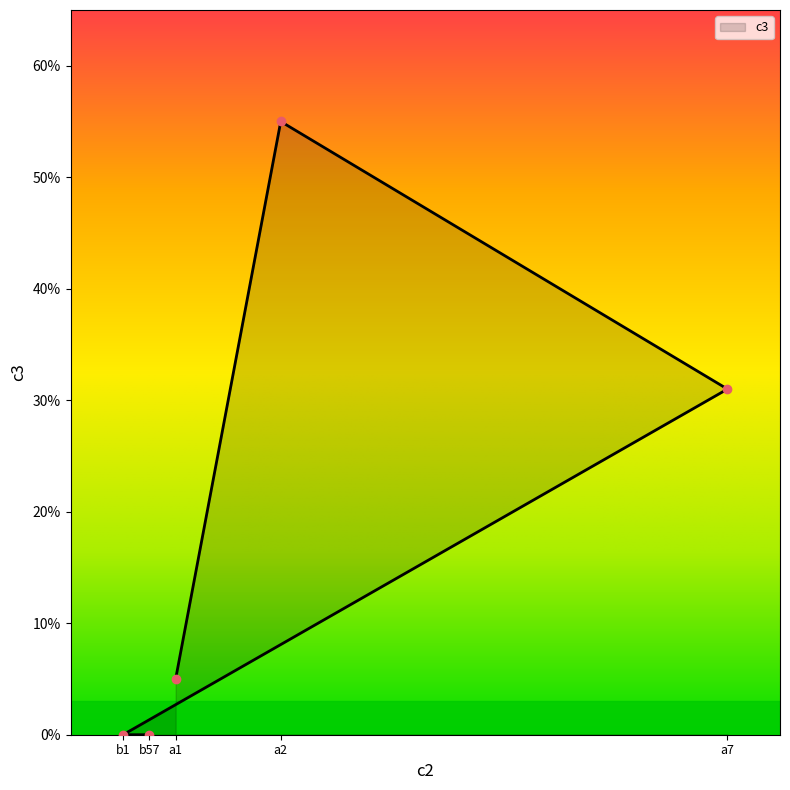

Is it true that the value at b1 is 0?

True